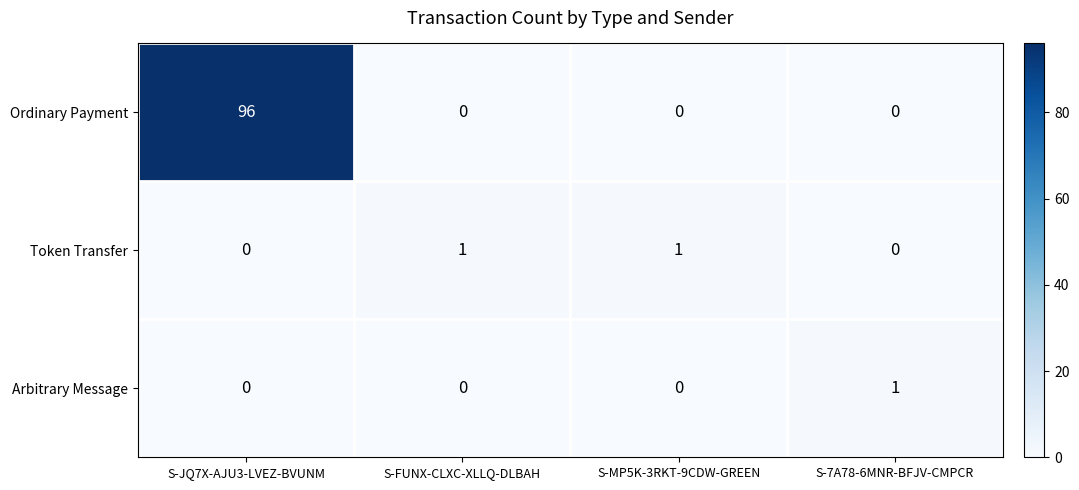

How many data points does each series have?

4